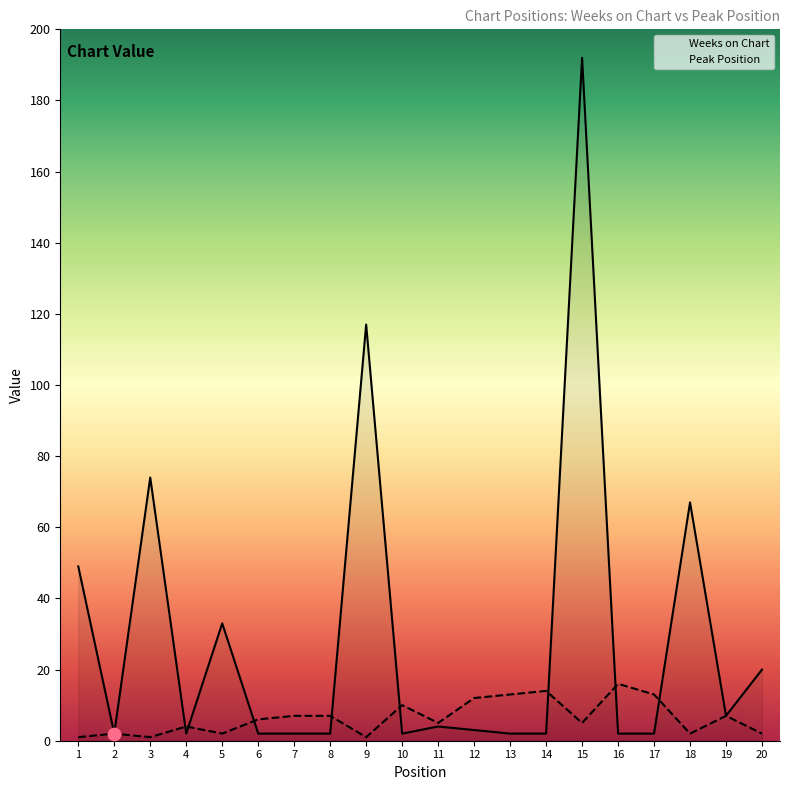

Which series contains the highest Y value?

Weeks on Chart